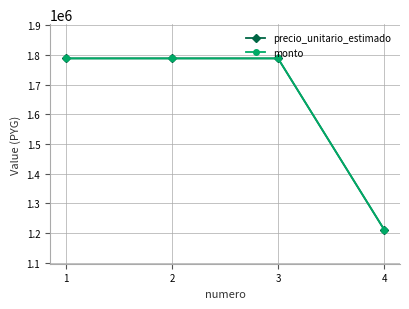

What is the maximum value shown in the chart?

1788665